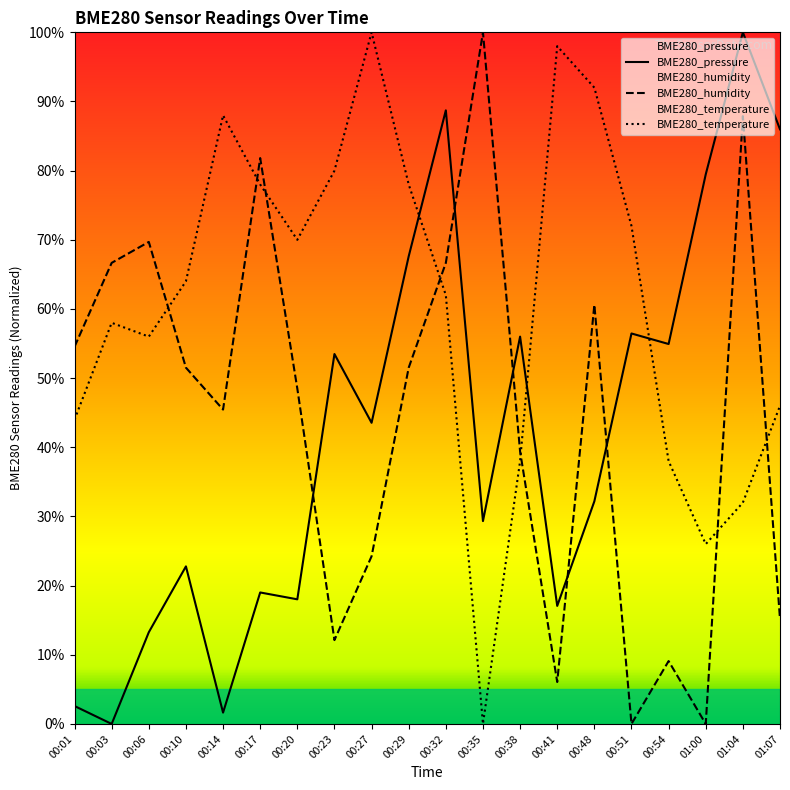

After their last crossing, which series has the higher values: BME280_temperature or BME280_pressure?

BME280_pressure